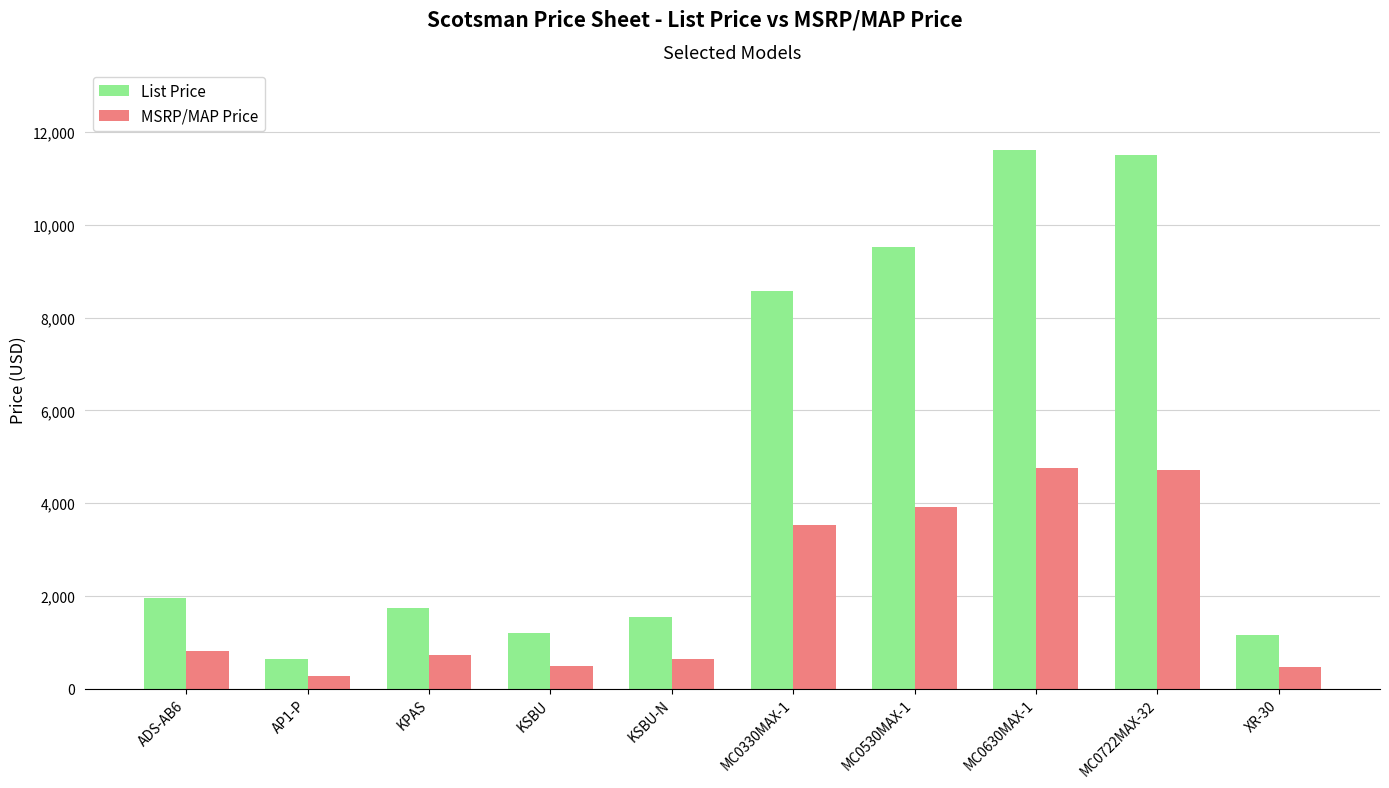

What is the total value across all series at KSBU?

1675